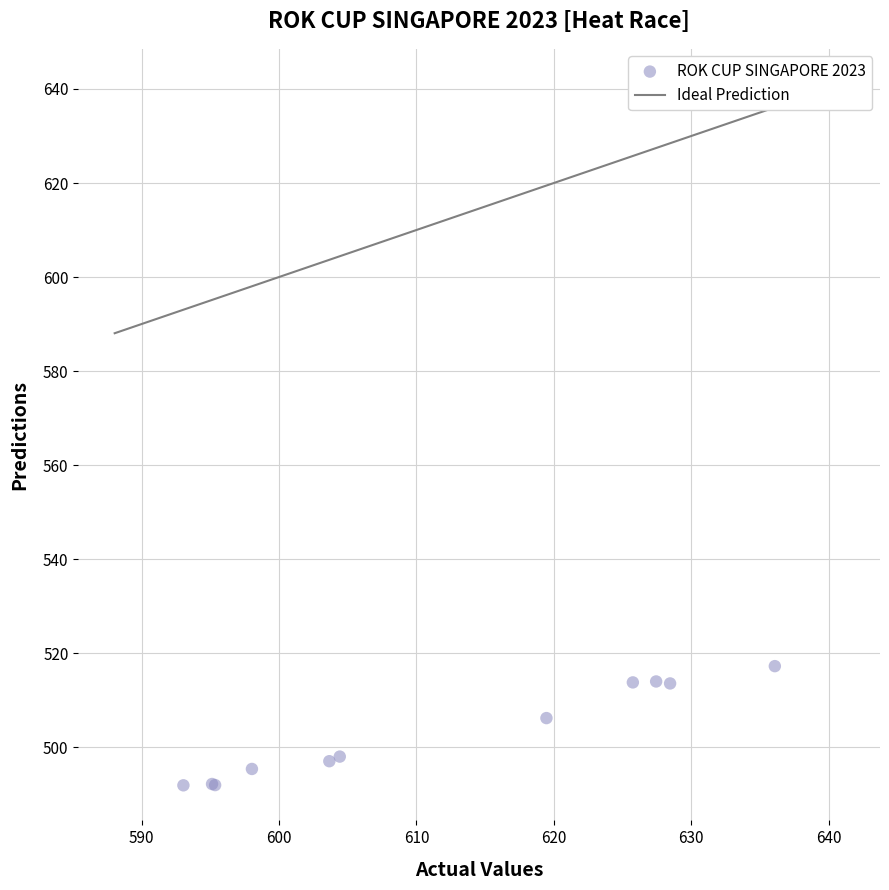

What Y value in the scatter plot is closest to 504?

506.2